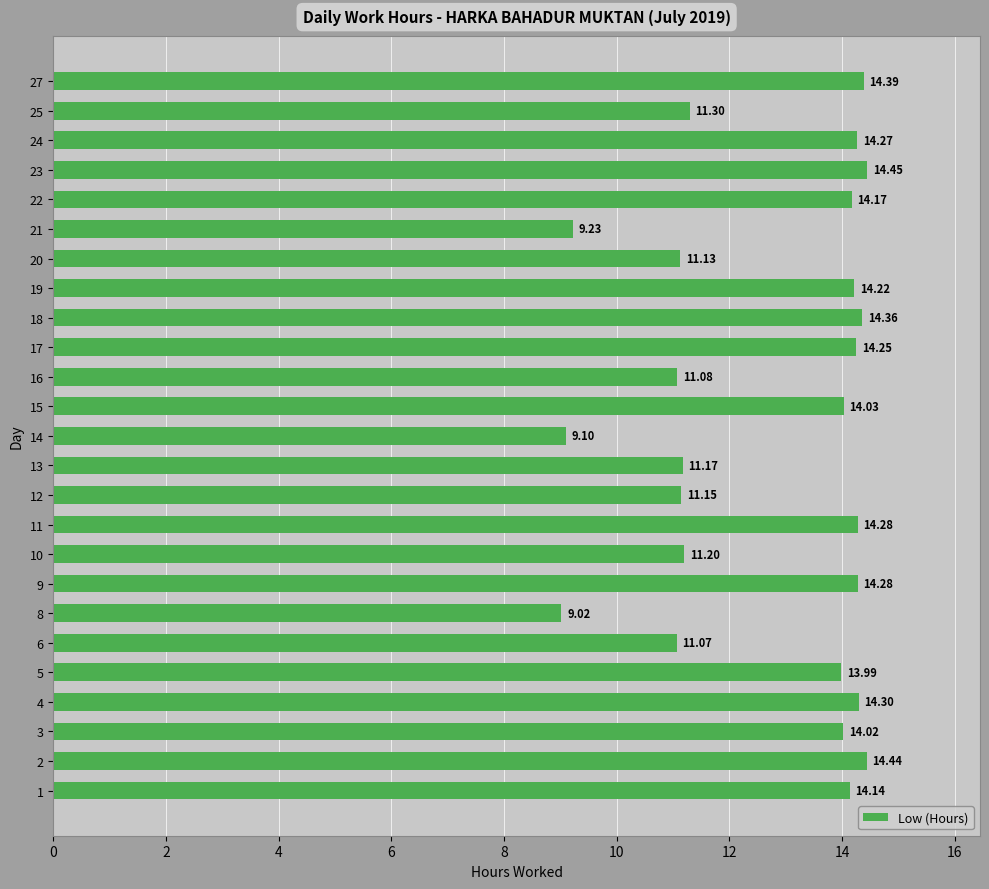

What is the ratio of the value at 14 to the value at 5?

0.7